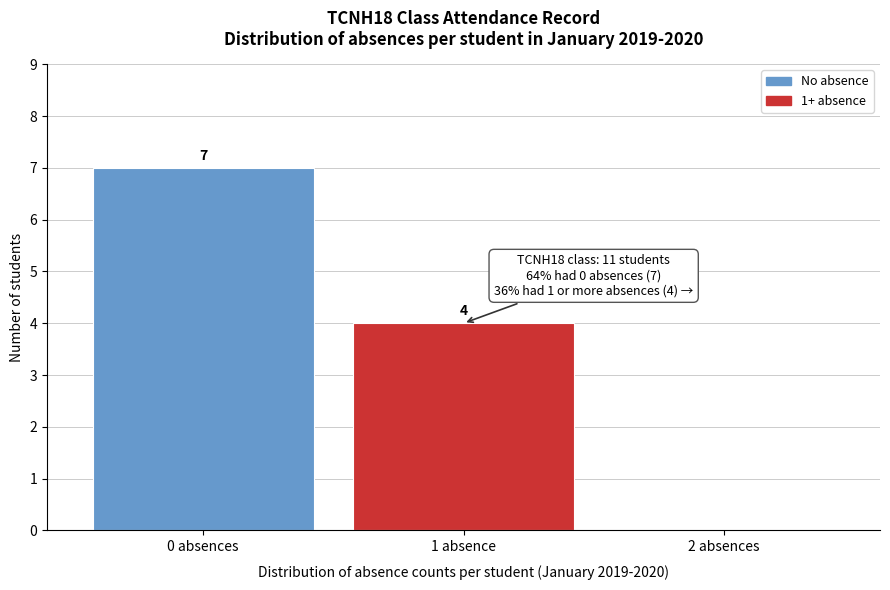

Reading right to left, what are all the values shown in this chart?

2 absences=0	1 absence=4	0 absences=7